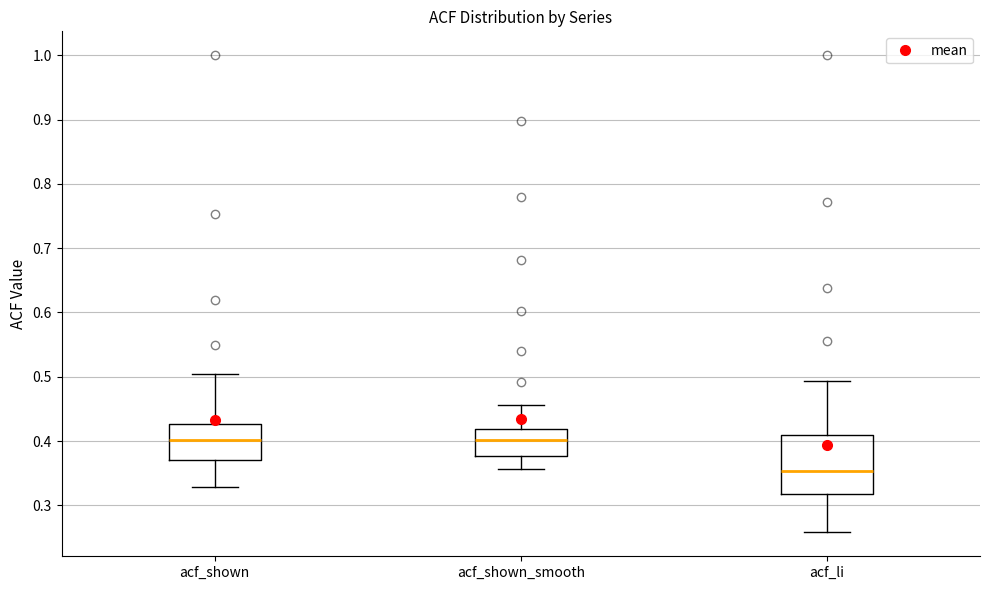

Where is the upper edge of the box for acf_shown on the y-axis? The values are not printed on the chart, so give them approximately, as read against the axis.

0.43